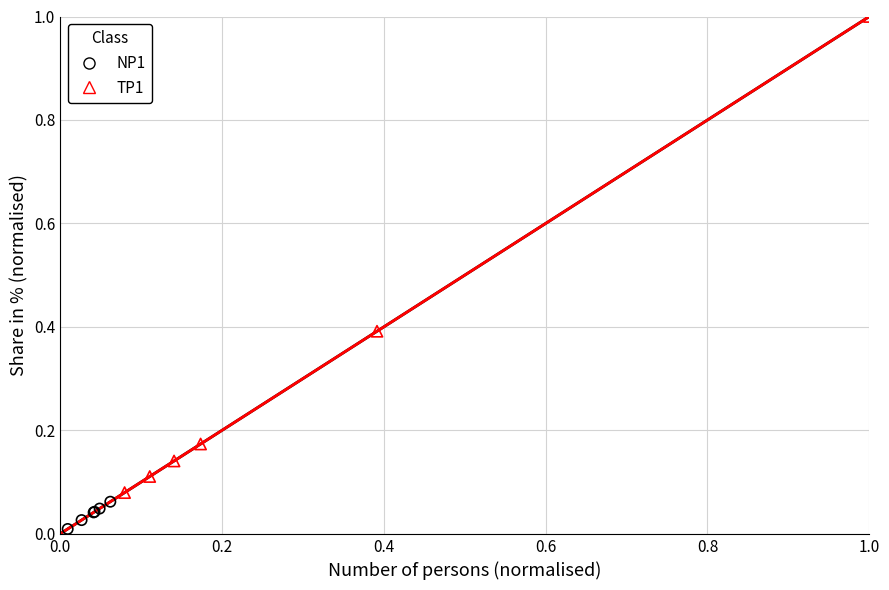

What are all the series names shown in the legend?

NP1, TP1